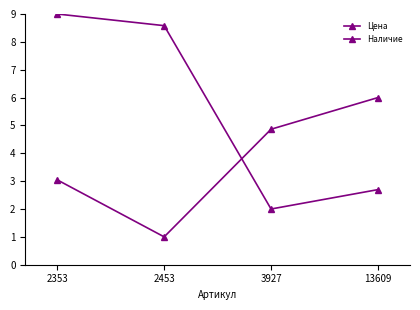

The Цена series shows 3.1 at 2353. True or false?

False